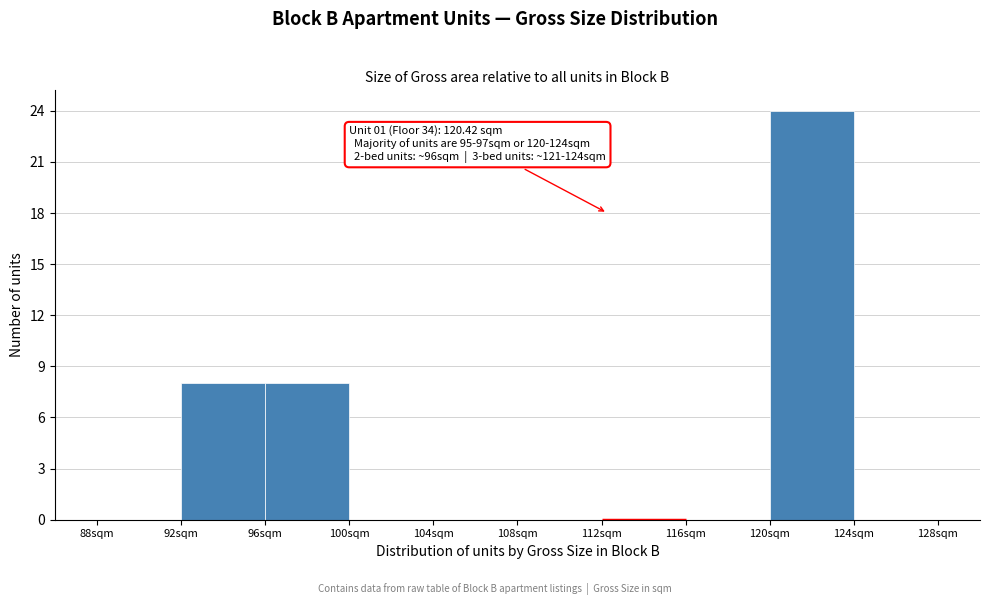

Which range on the x-axis has the tallest bar?

120 to 124